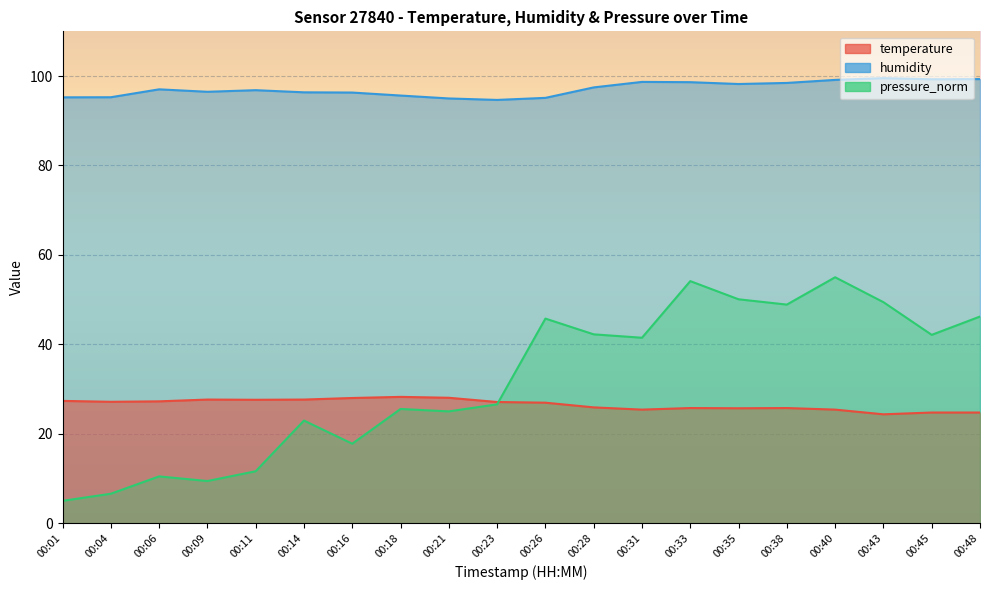

Which category has the lowest value in the pressure_norm series?

00:01